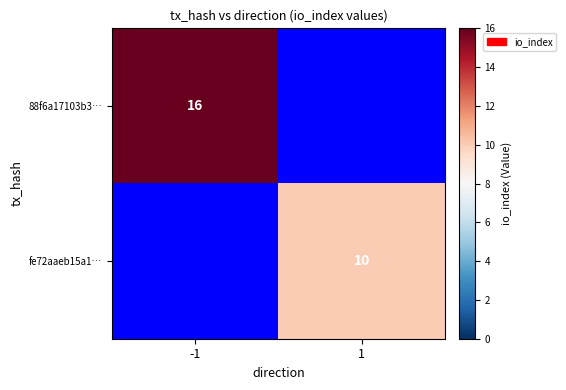

Which series has the largest range (max minus min)?

88f6a17103b3…